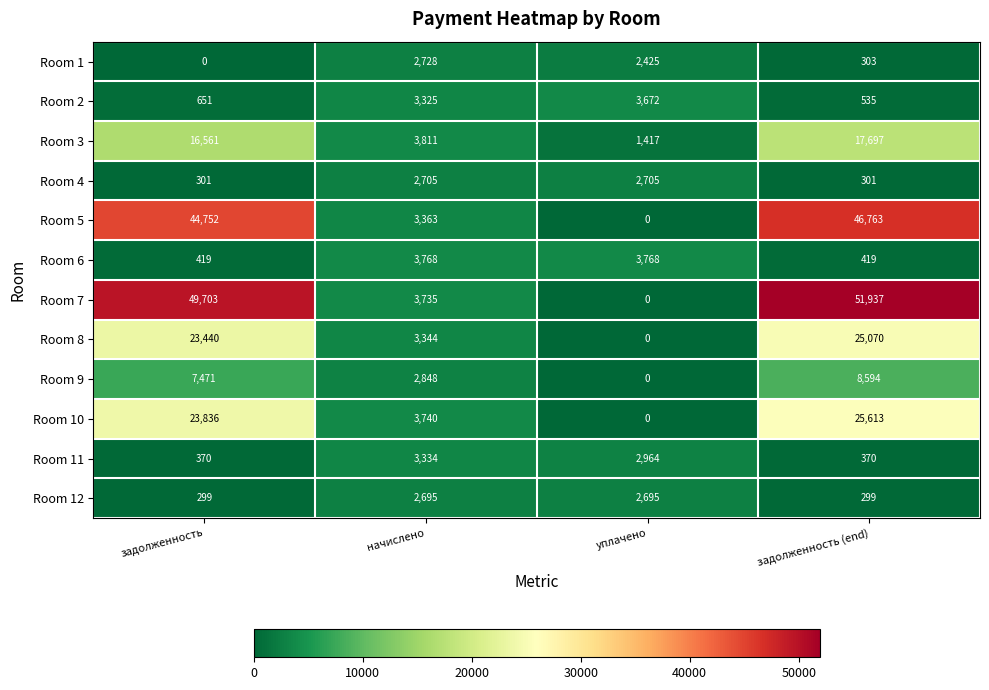

Which category has the lowest value in the Room 9 series?

уплачено